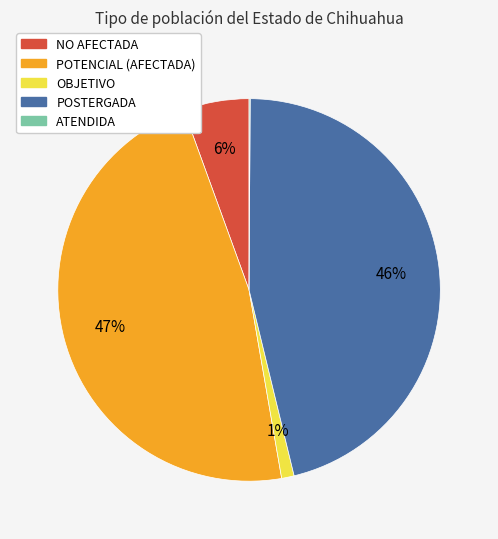

Which category has the biggest portion of the pie?

POTENCIAL (AFECTADA)